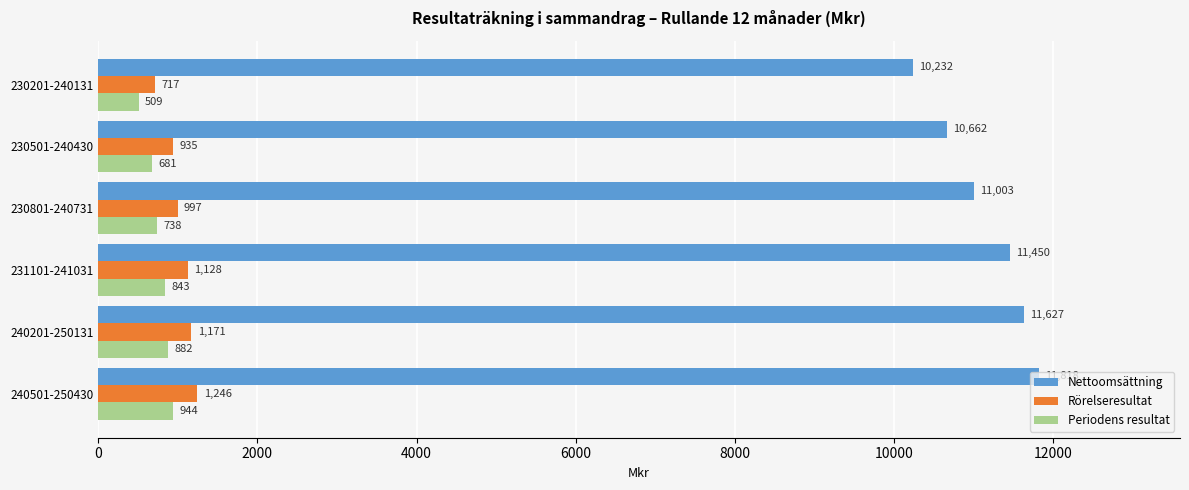

Read the Nettoomsättning value at 230501-240430.

10662.0